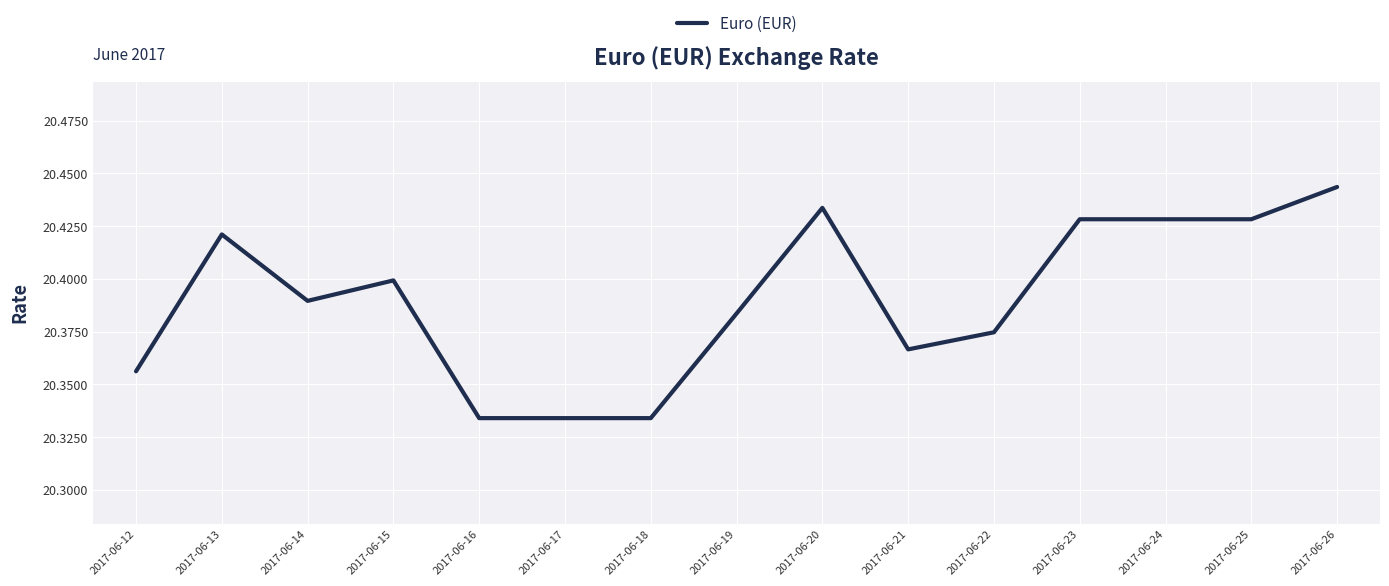

What is the difference between the maximum and minimum values?

0.1